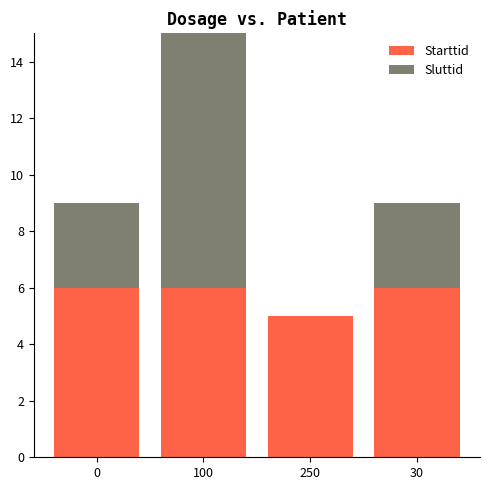

How many data points does each series have?

4